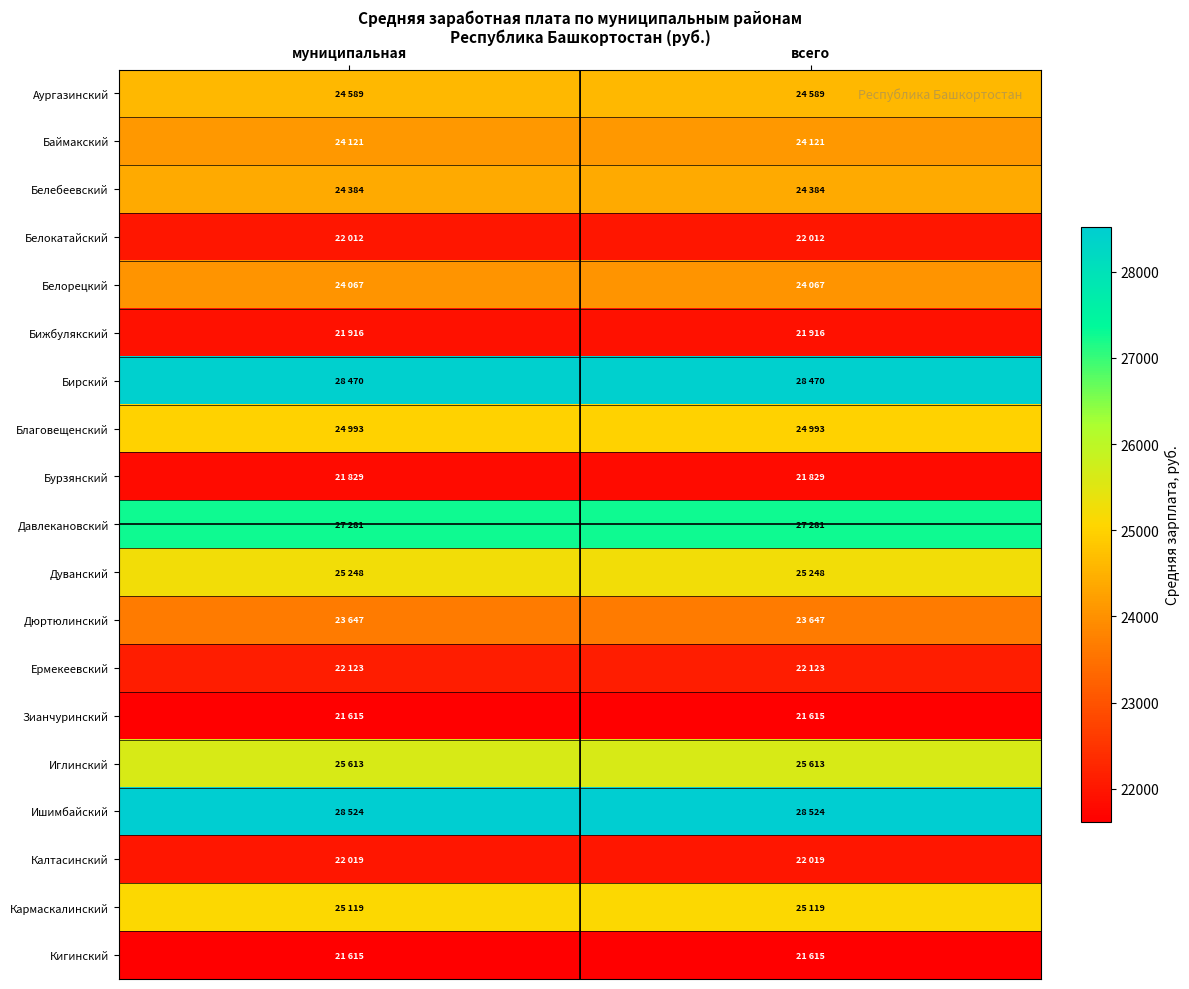

At which category does the chart reach its minimum across all series?

муниципальная